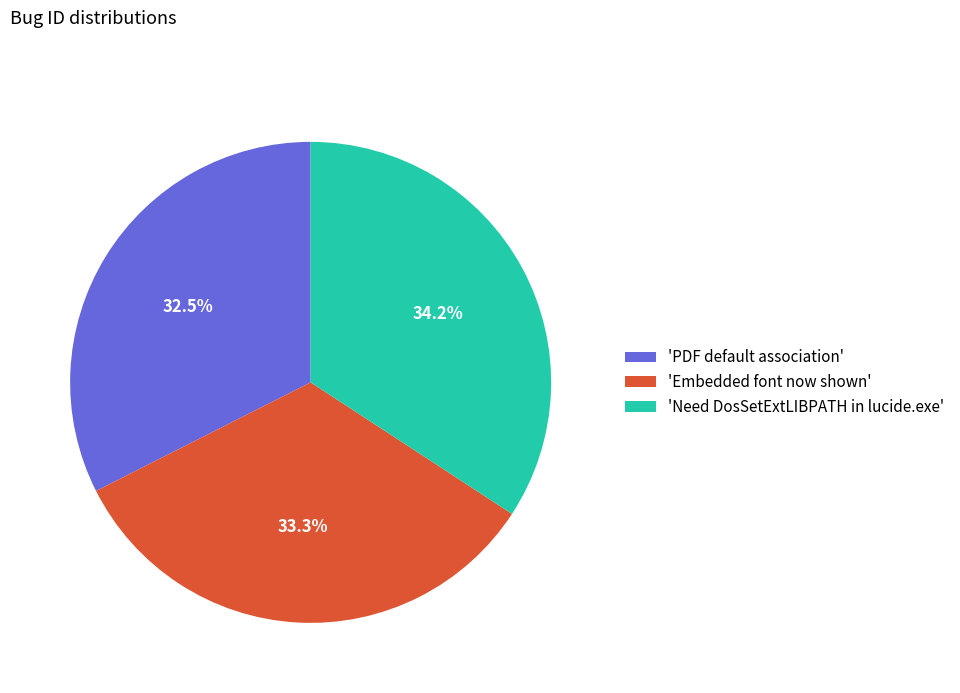

Rank the categories by value from highest to lowest.

'Need DosSetExtLIBPATH in lucide.exe', 'Embedded font now shown', 'PDF default association'